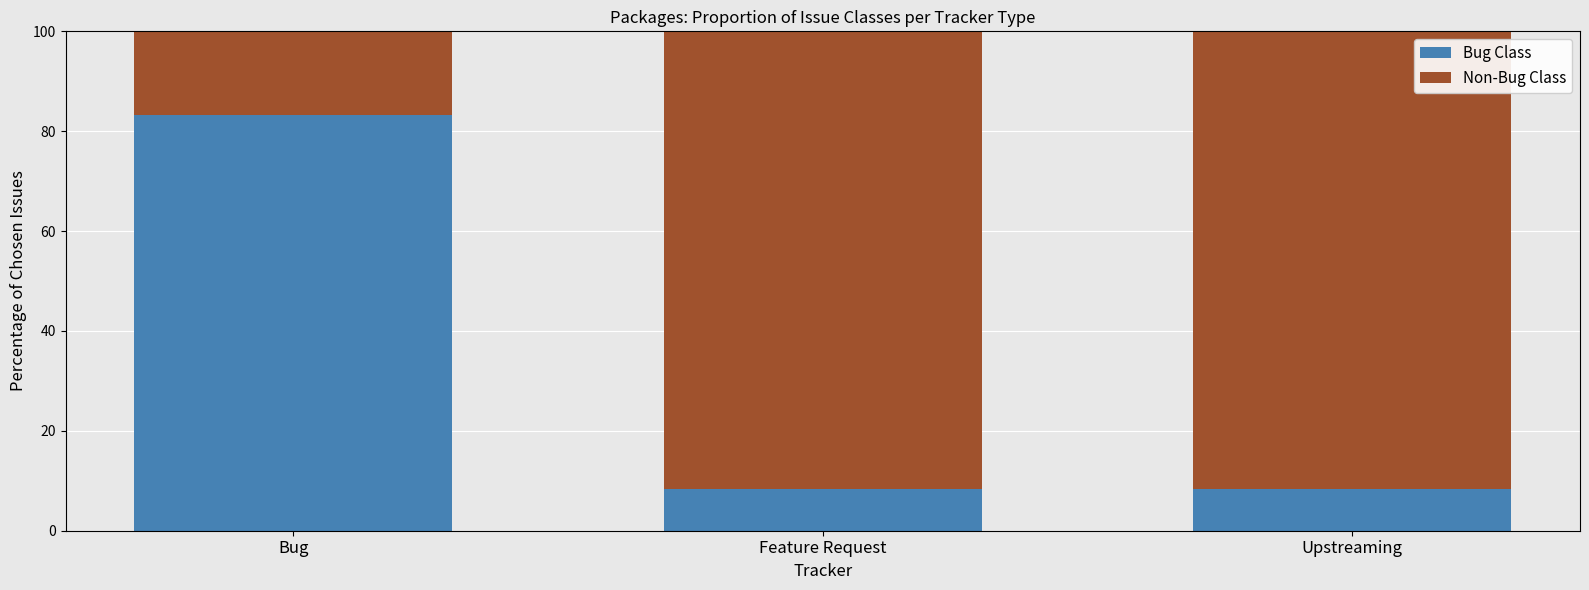

What is the approximate value of Bug Class at Upstreaming?

8.3